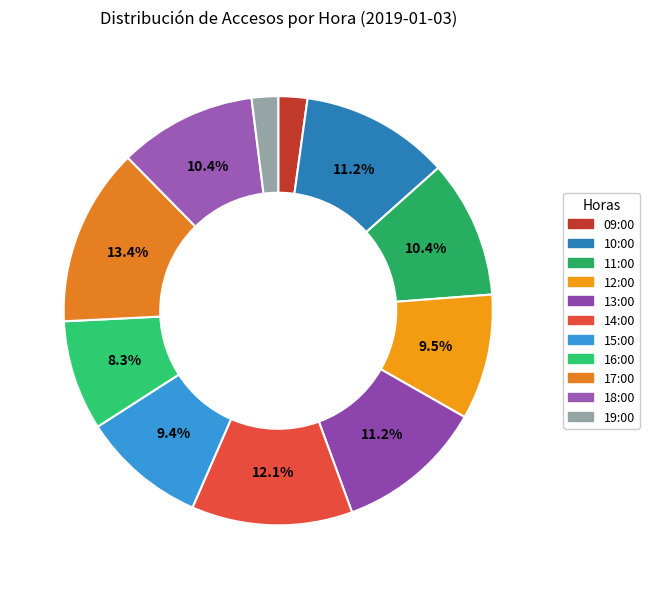

True or false: 16:00 accounts for 8% of the total.

True